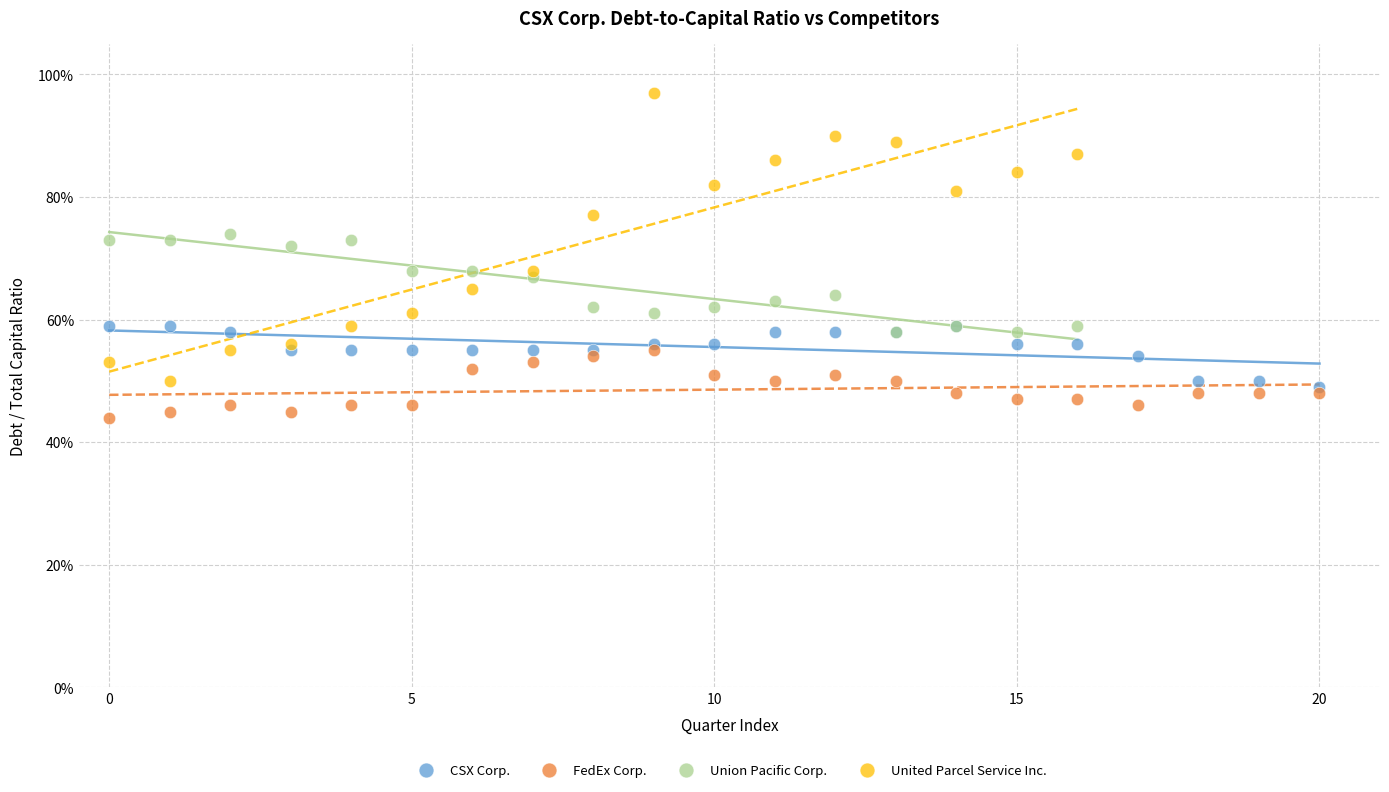

Which series has the widest spread of Y values?

United Parcel Service Inc.